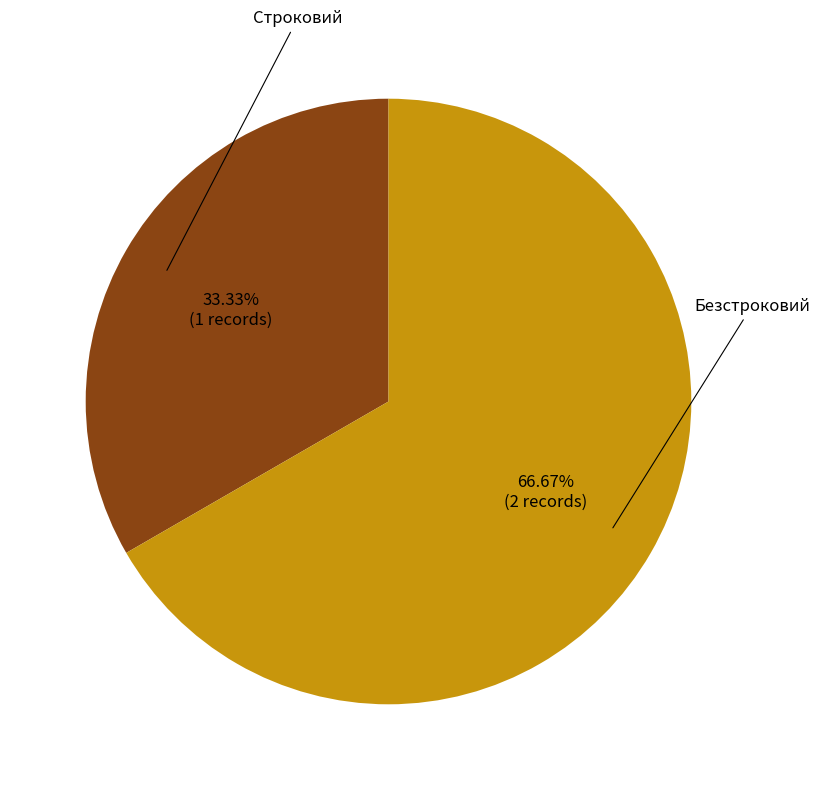

Is there any slice that represents more than half of the pie?

Yes